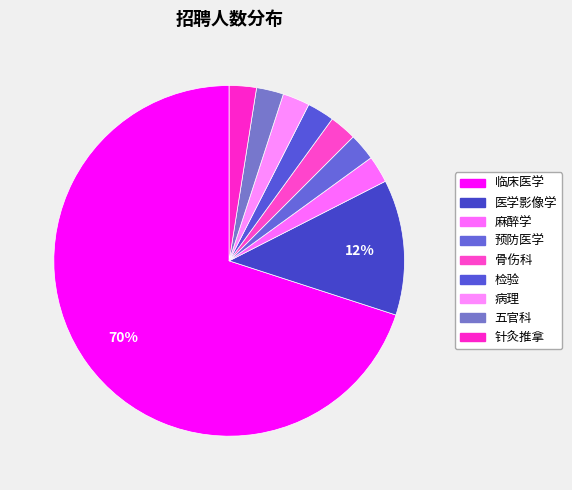

Which slice is the smallest?

麻醉学